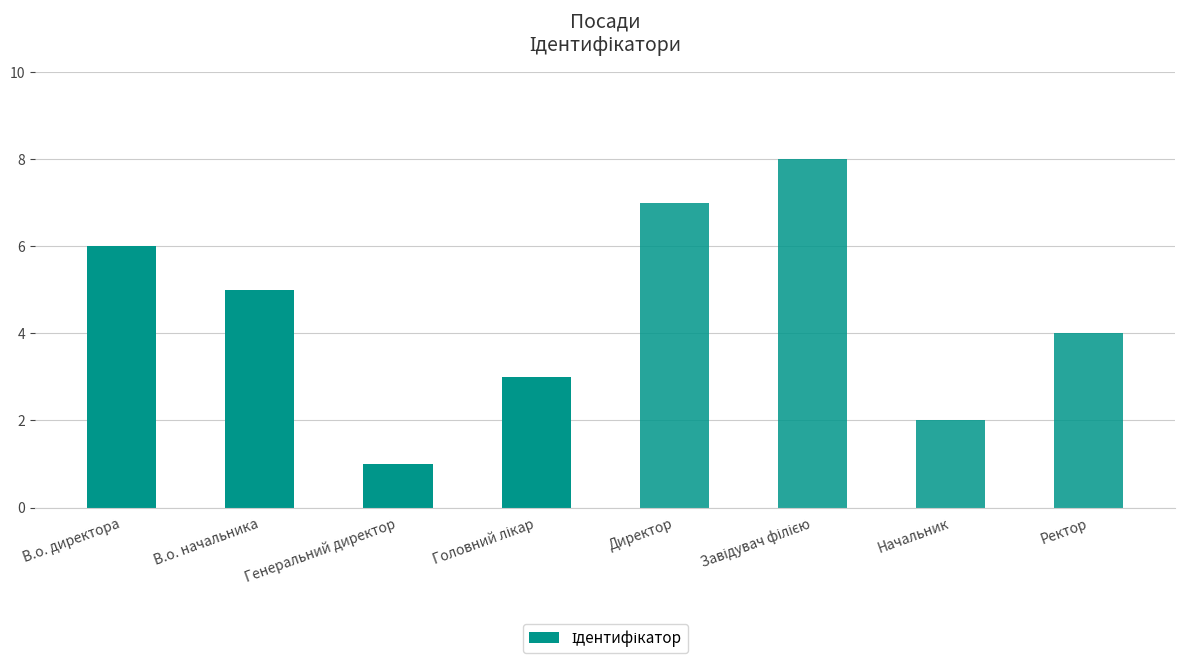

What value does the data have at В.о. директора?

6